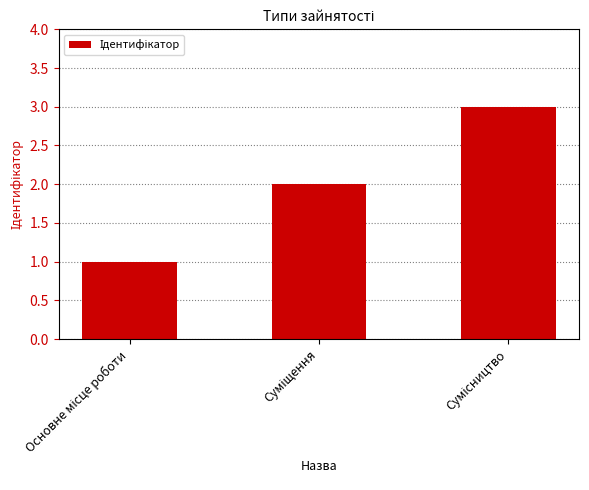

What is the greatest value displayed?

3